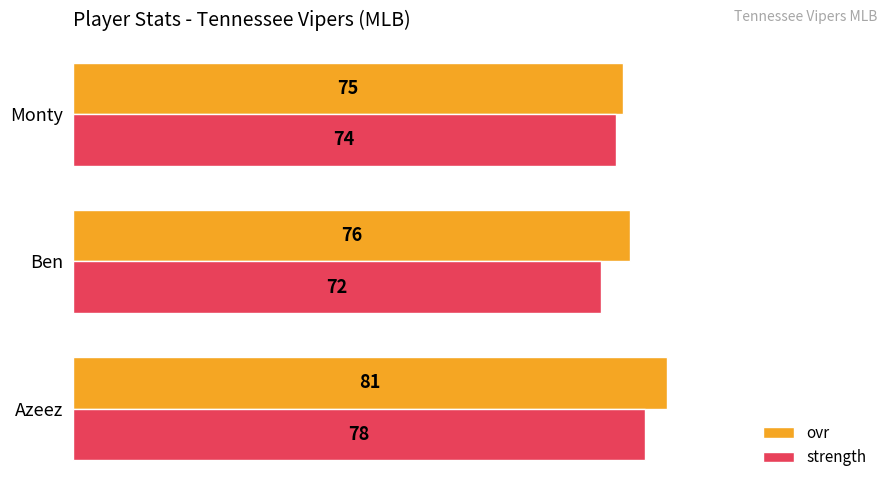

Is the value of ovr at Azeez greater than the value of strength at Azeez?

Yes